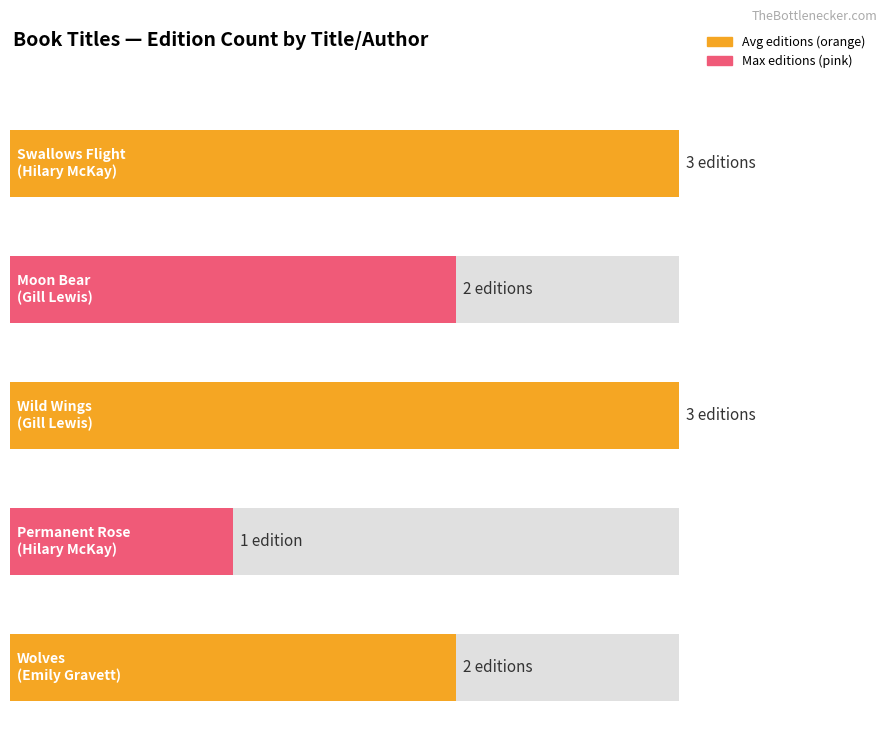

Reading left to right, what are all the values shown in this chart?

3	2	3	1	2